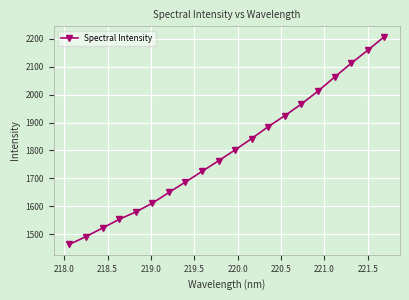

What is the maximum value shown in the chart?

2207.9